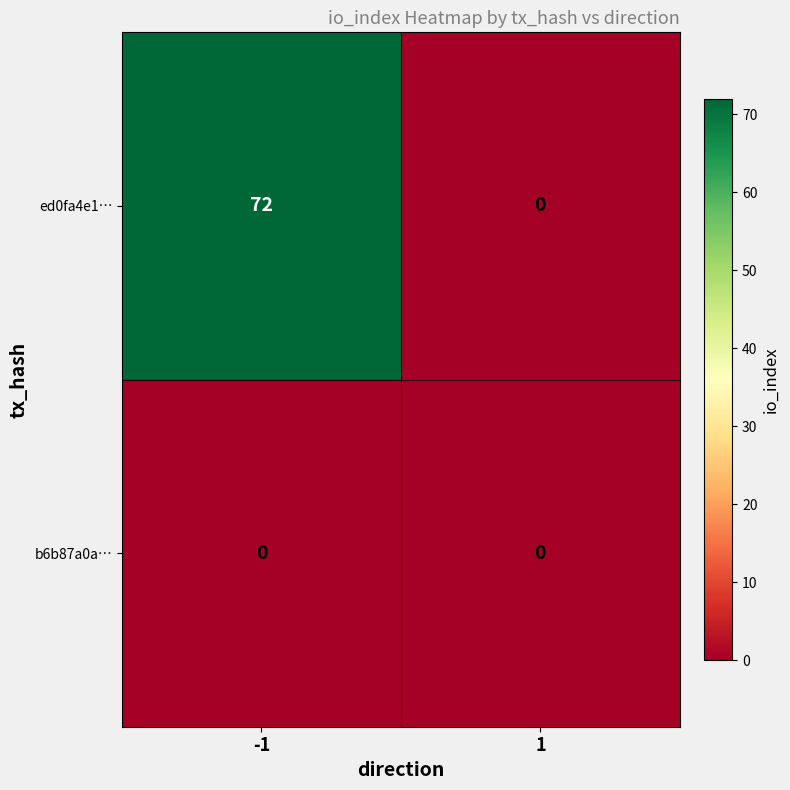

Which series has the widest spread of values?

ed0fa4e1…